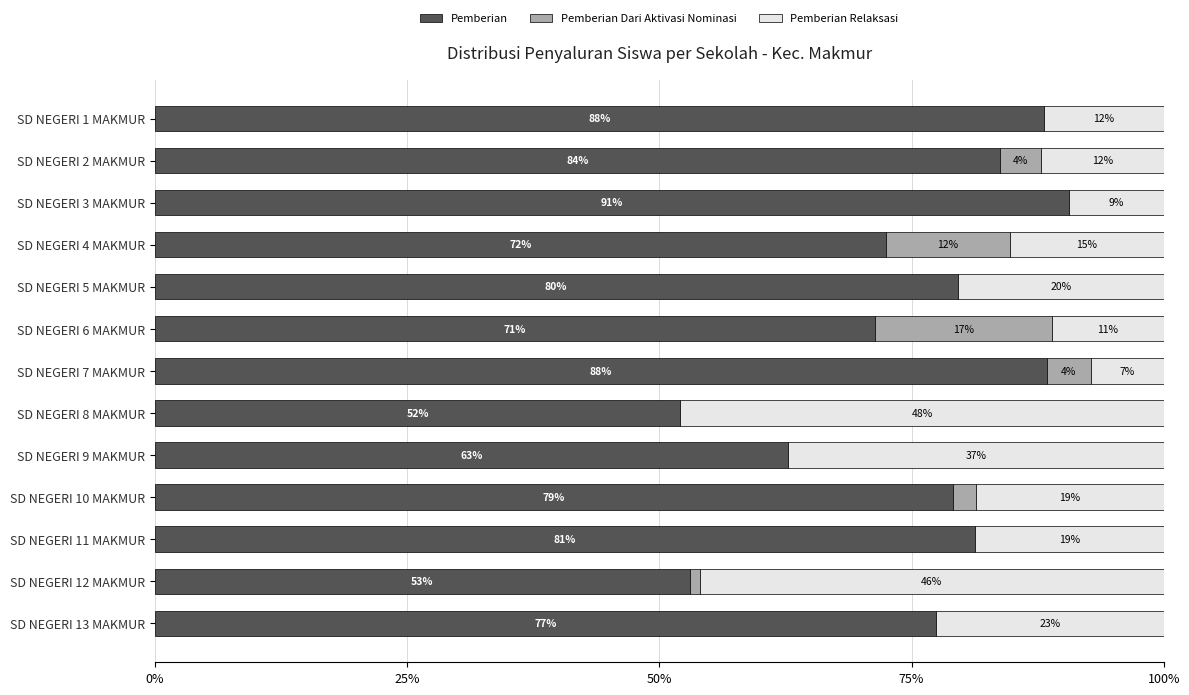

What are all the series names shown in the legend?

Pemberian, Pemberian Dari Aktivasi Nominasi, Pemberian Relaksasi